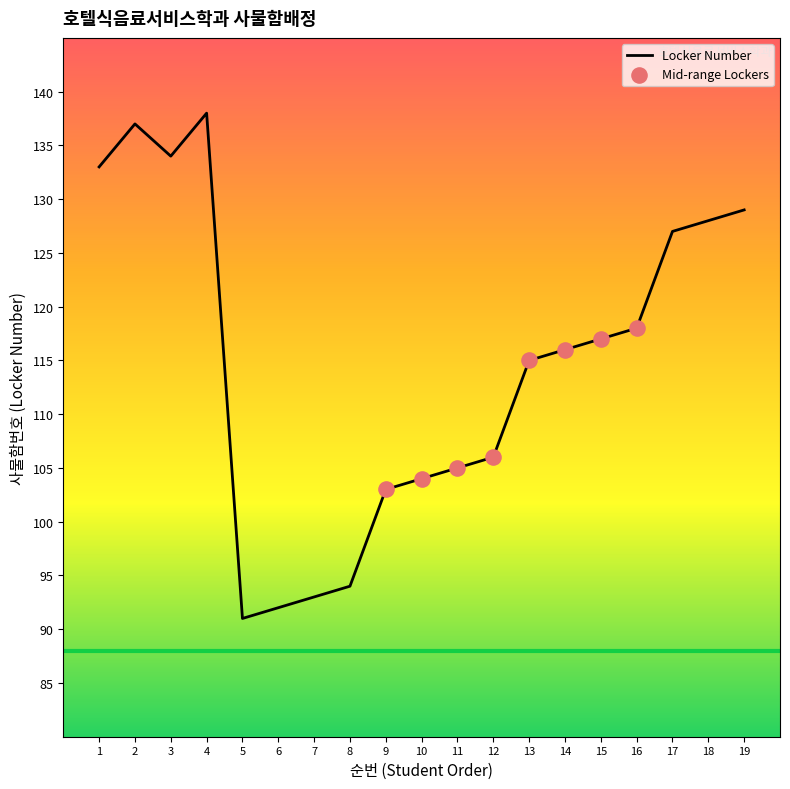

What is the change in value from 3 to 14?

-18